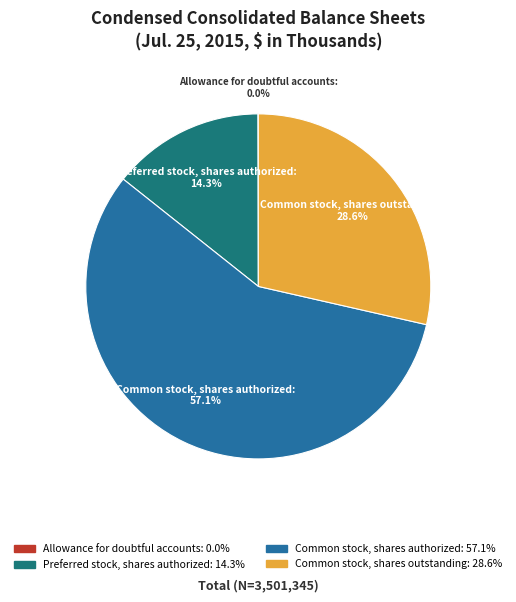

What is the ratio of the value at Common stock, shares authorized: 57.1% to the value at Preferred stock, shares authorized: 14.3%?

4.0